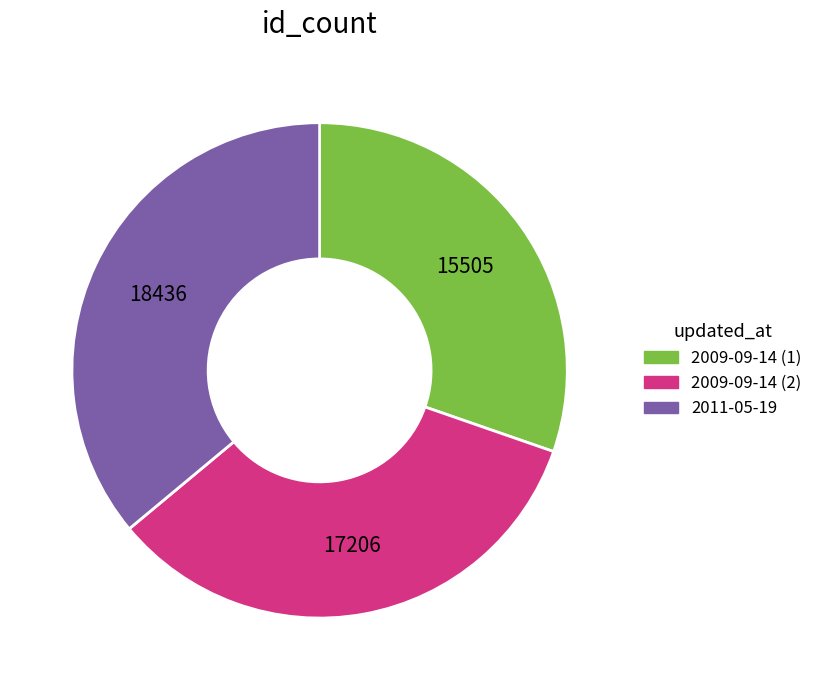

Count the number of slices in the pie.

3